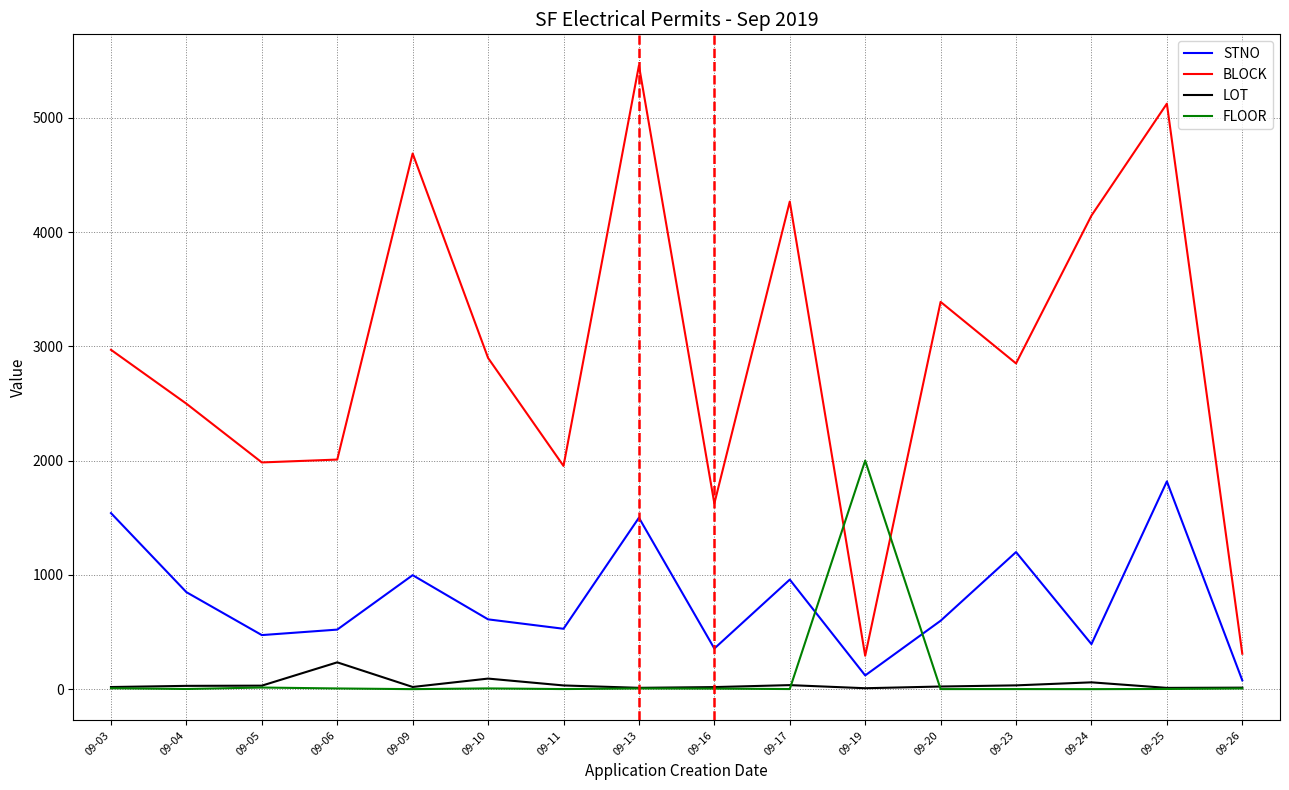

At how many categories does at least one series exceed 3531?

5